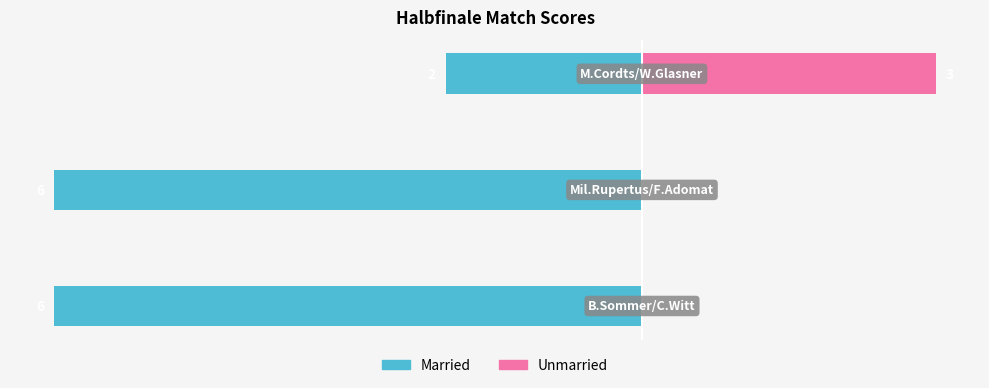

Are the bars grouped side by side (vs. stacked)?

Yes